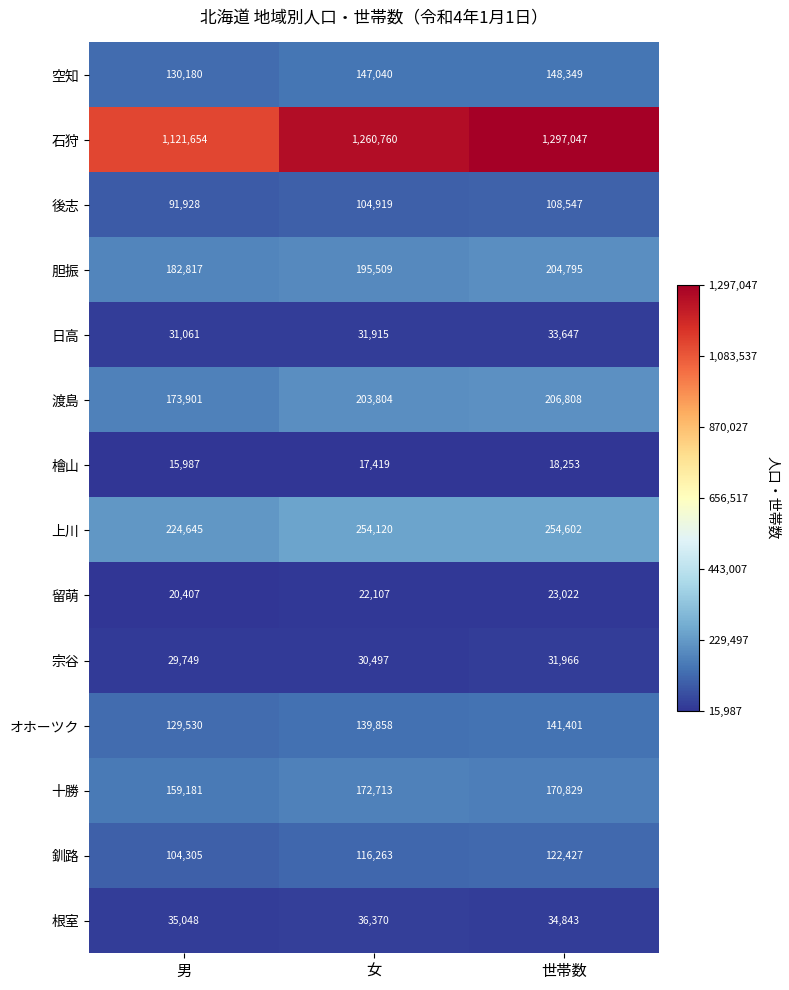

What is the sum of all 胆振 values?

583121